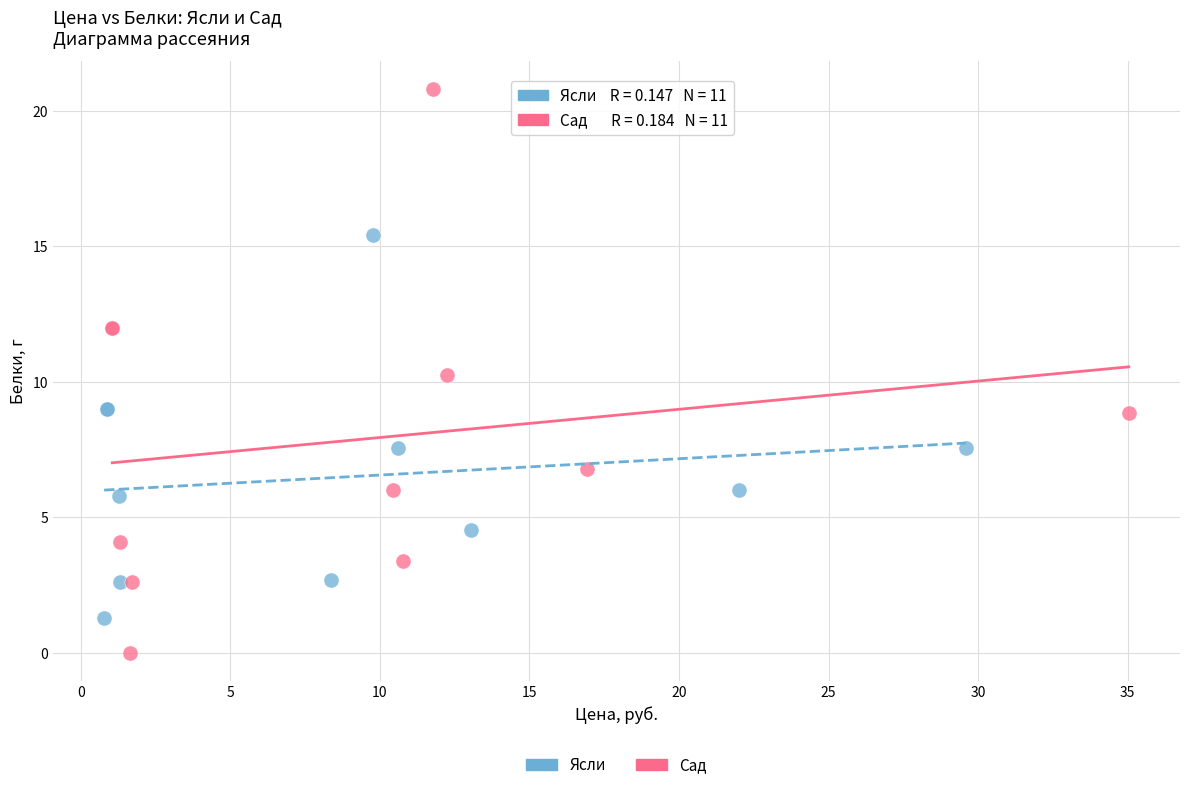

Which series reaches the minimum Y coordinate?

Сад